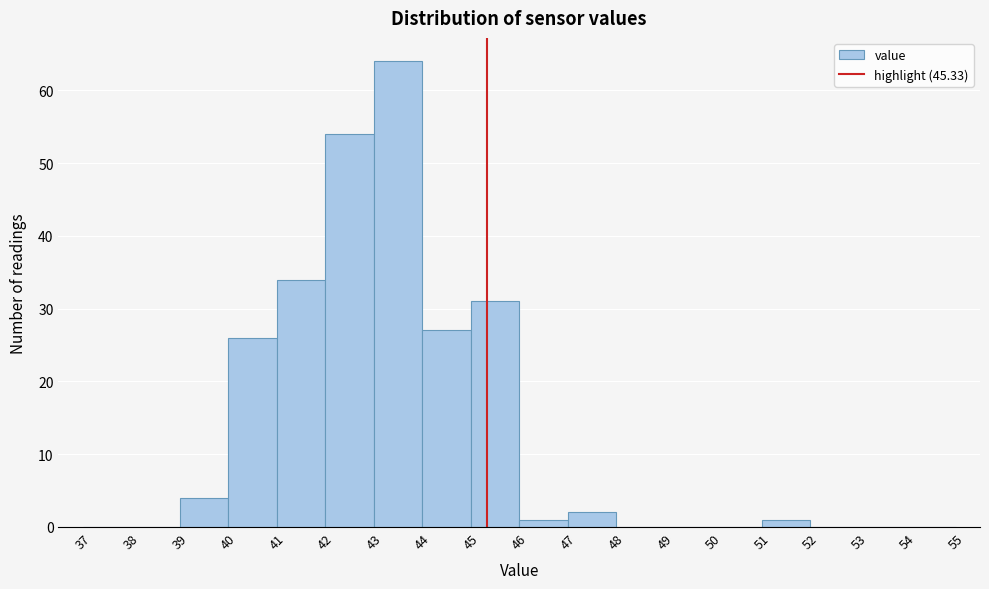

What is the height of the bar covering 40 to 41 on the x-axis? The values are not printed on the chart, so give them approximately, as read against the axis.

26